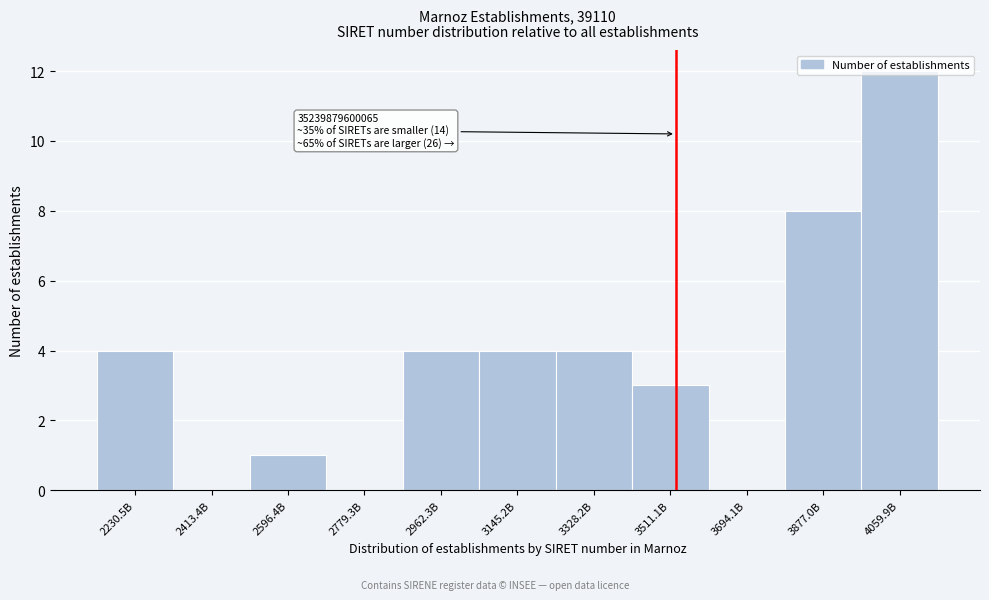

Approximately how many times larger is the value at 3511.1B compared to 3328.2B?

0.8